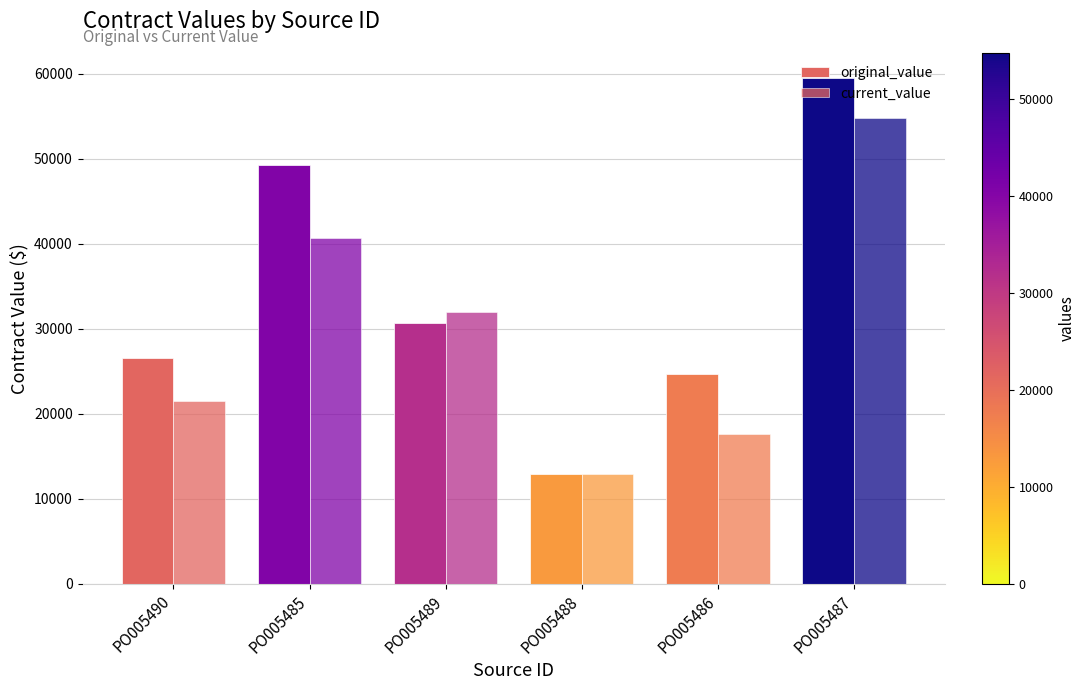

Which series has the largest total across all categories?

original_value